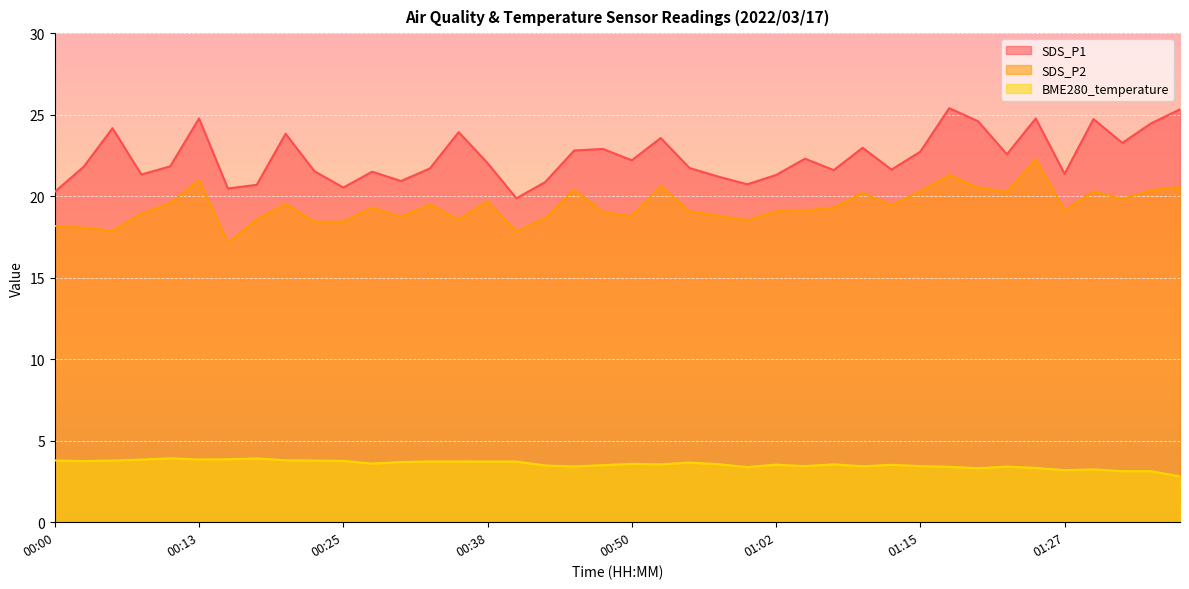

At which category is the sum across all series the highest?

01:25